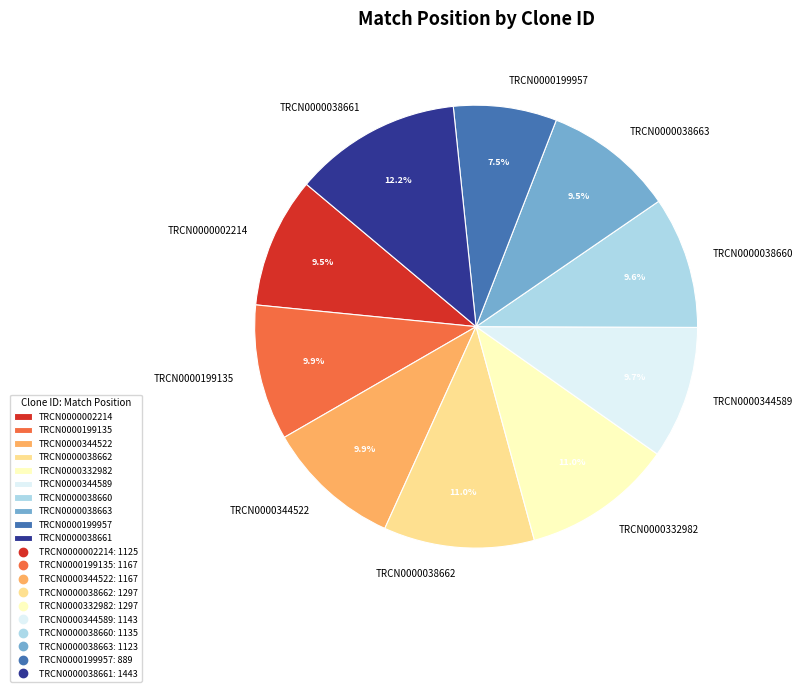

How many slices are in this pie chart?

10